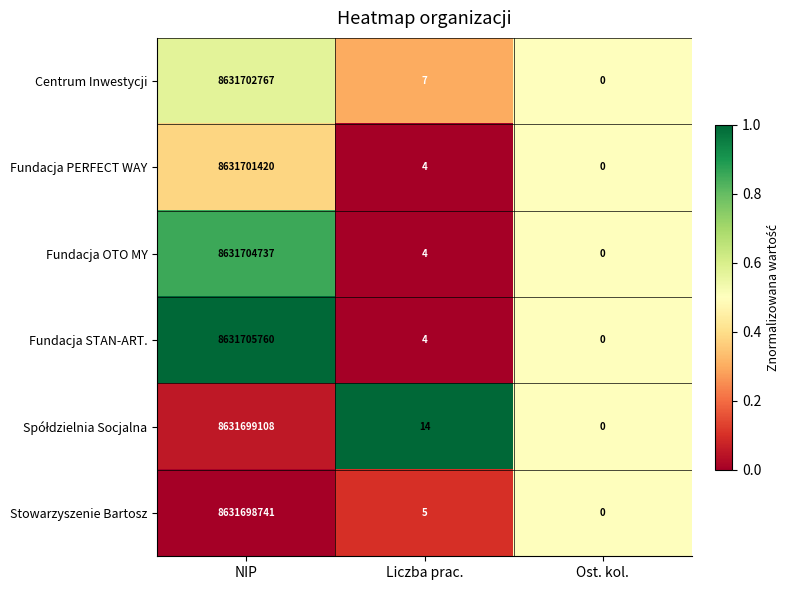

Is it true that Fundacja STAN-ART. equals 4 at Liczba prac.?

True